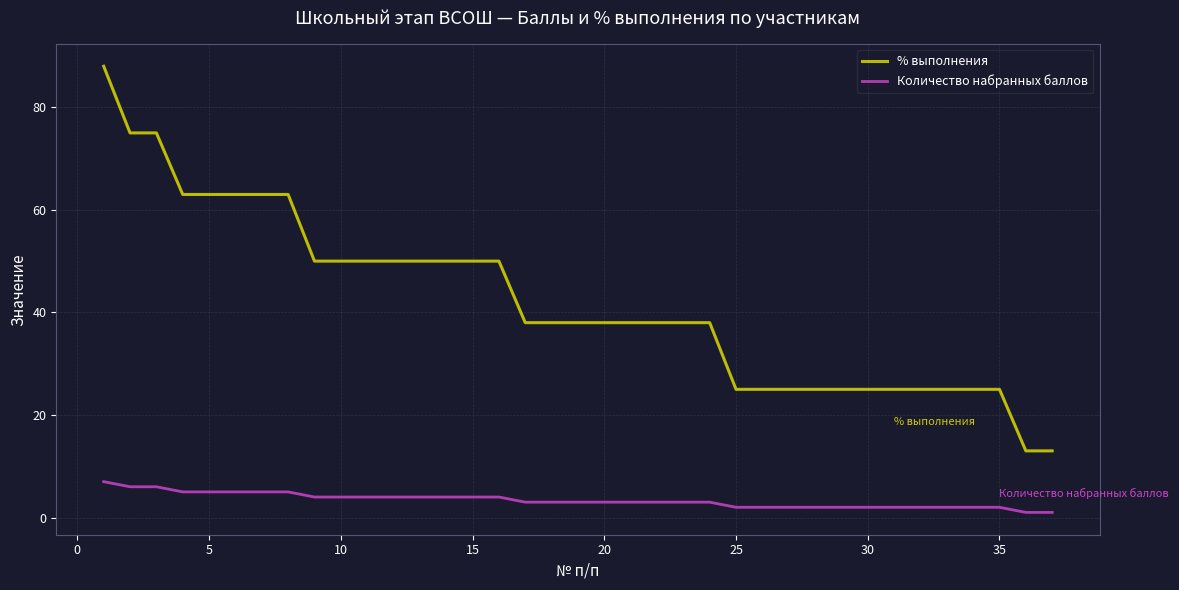

Which series has the widest spread of values?

% выполнения